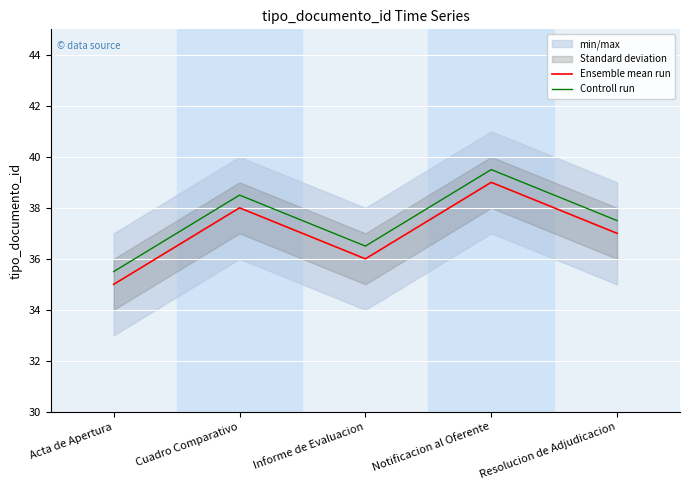

What is the difference between the maximum and minimum values in the Ensemble mean run series?

4.0